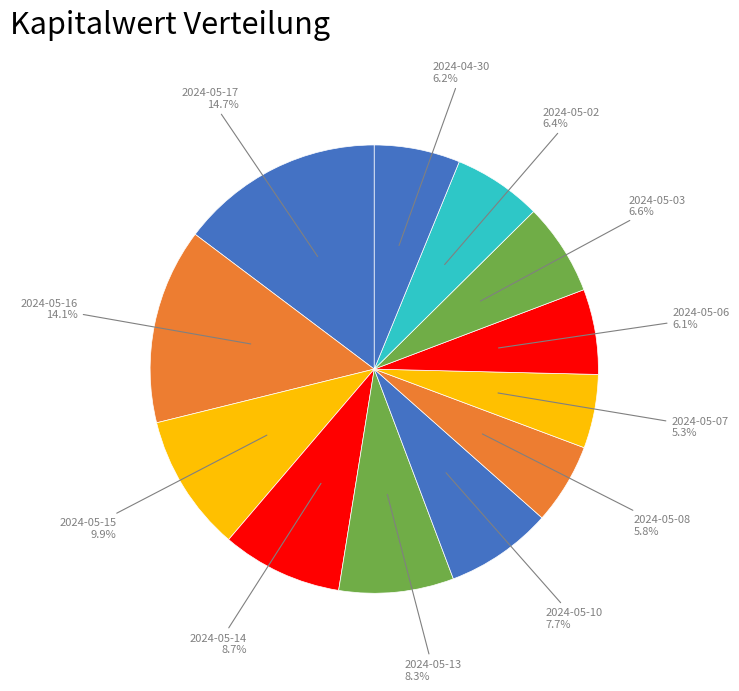

Rank the categories by value from highest to lowest.

2024-05-17, 2024-05-16, 2024-05-15, 2024-05-14, 2024-05-13, 2024-05-10, 2024-05-03, 2024-05-02, 2024-04-30, 2024-05-06, 2024-05-08, 2024-05-07